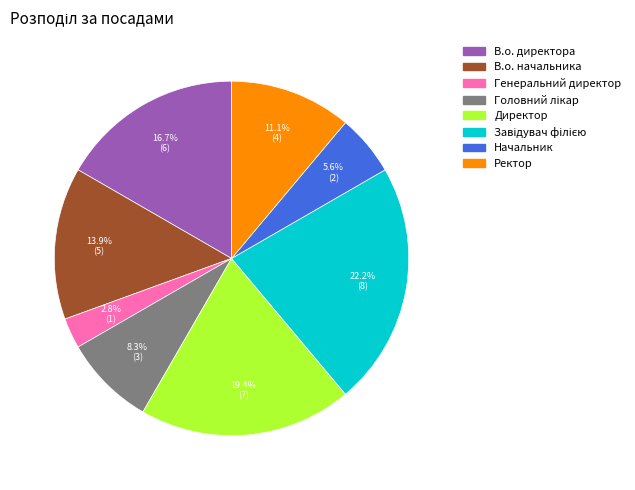

Between В.о. директора and Начальник, which is larger?

В.о. директора